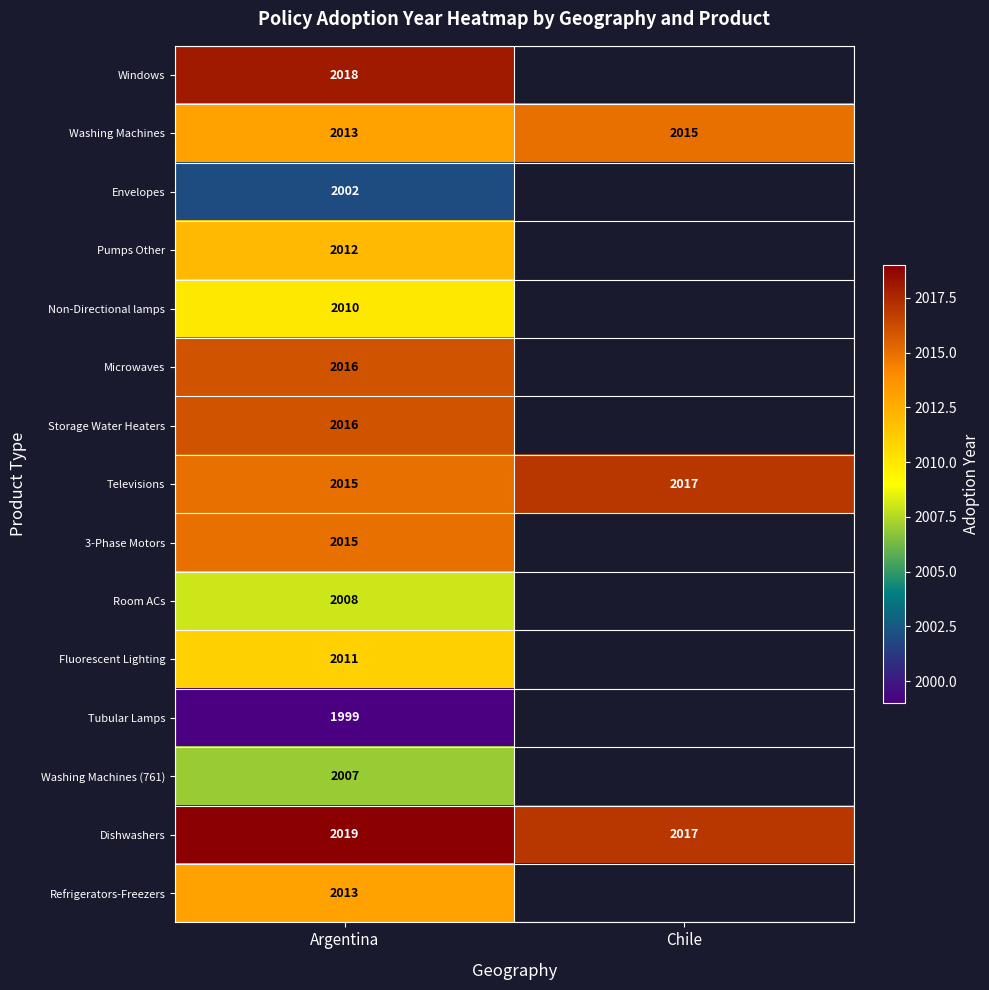

The value of Dishwashers at Argentina is 3029. True or false?

False